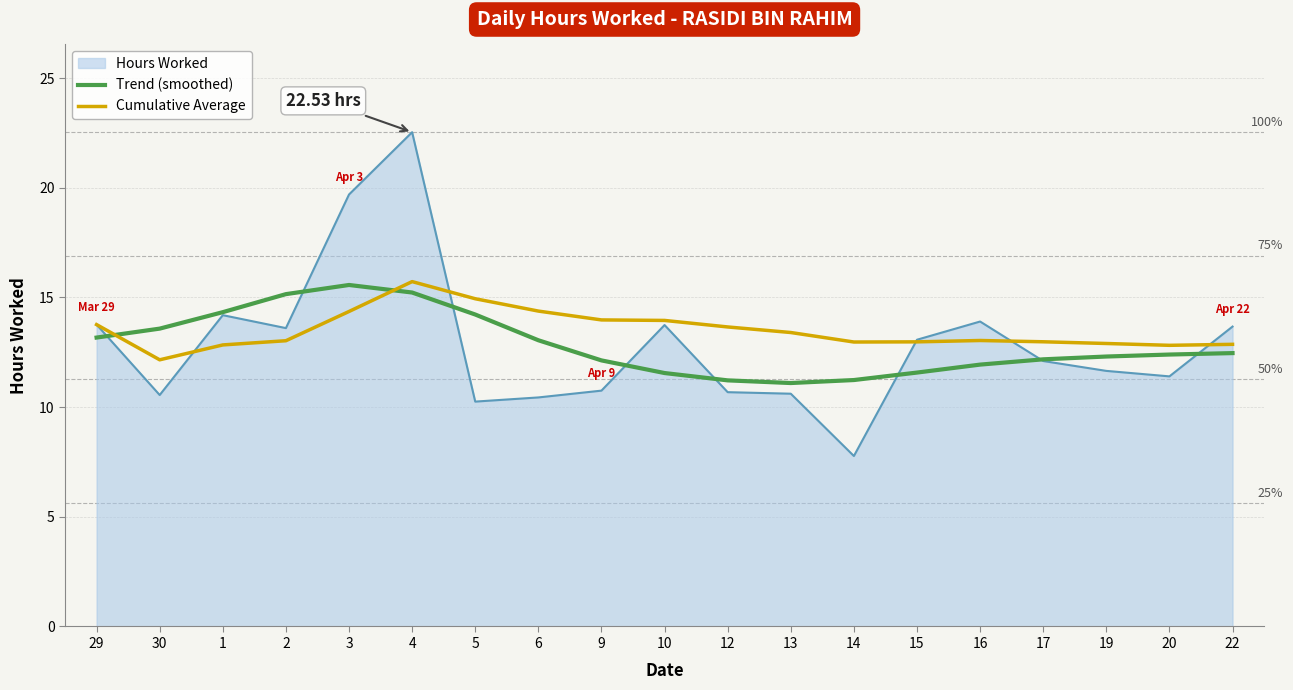

Which series has the largest range (max minus min)?

Hours Worked